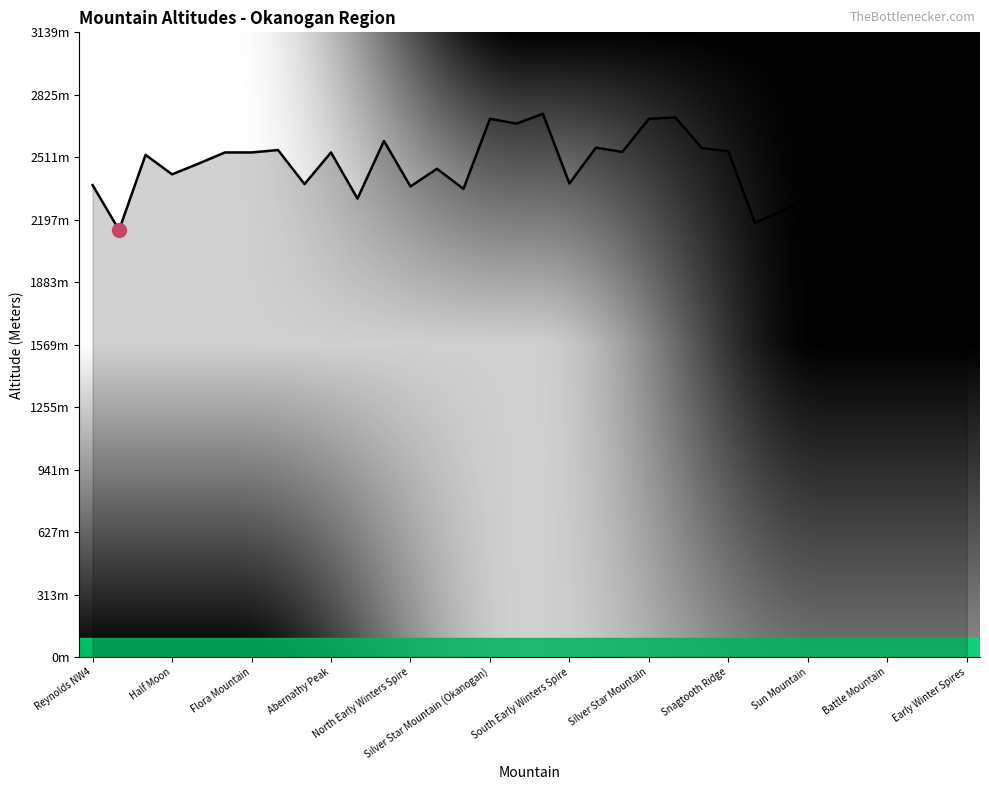

How many interior local valleys (lower than both neighbors) does the data have?

11